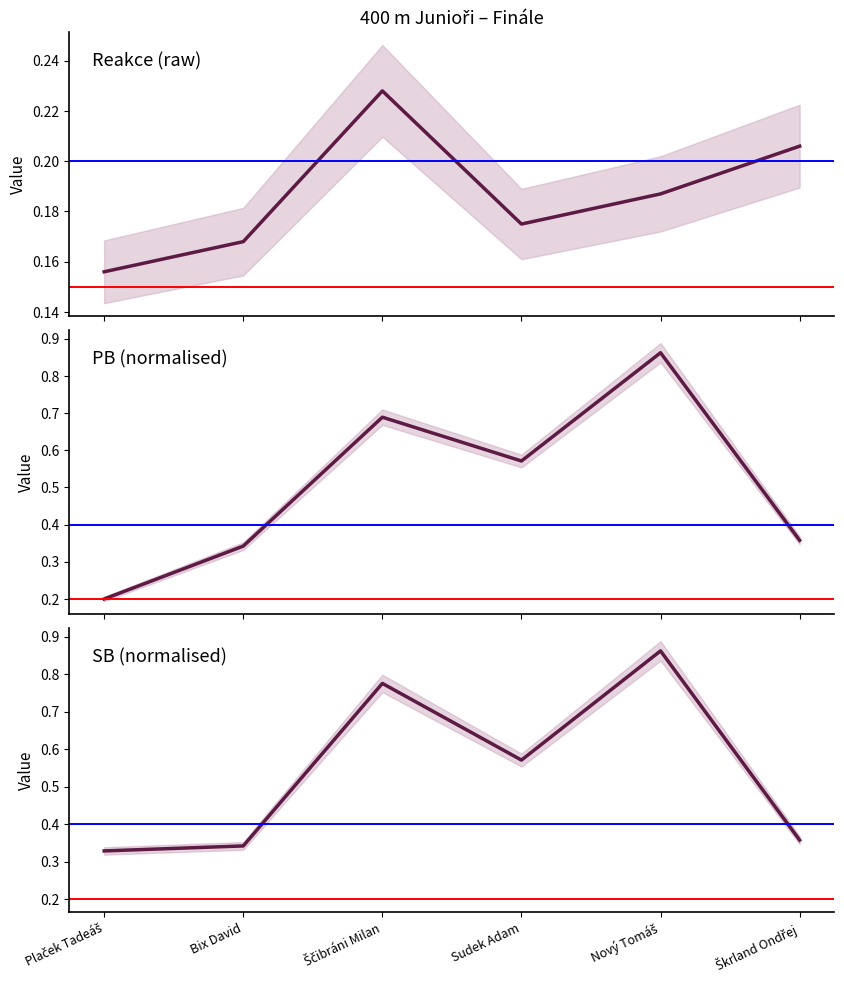

At which category is the sum across all series the highest?

Nový Tomáš